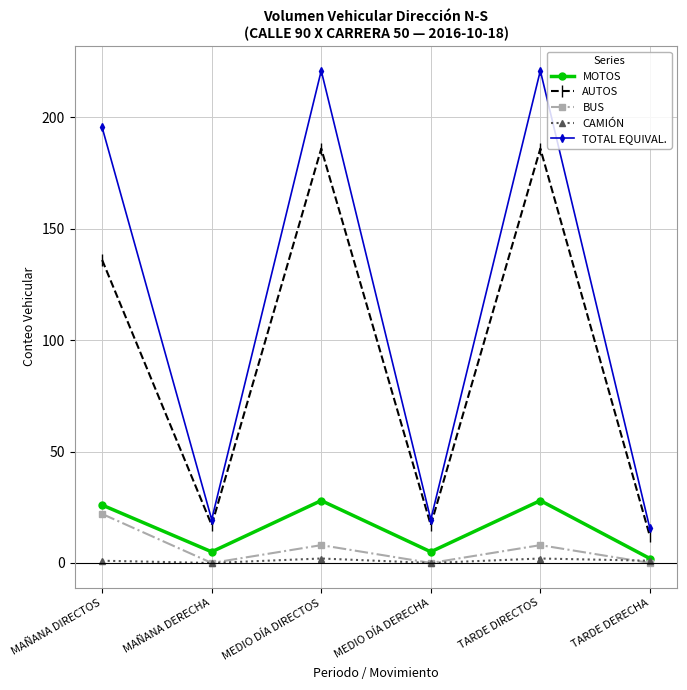

What value does the TOTAL EQUIVAL. series have at MEDIO DÍA DIRECTOS?

221.0